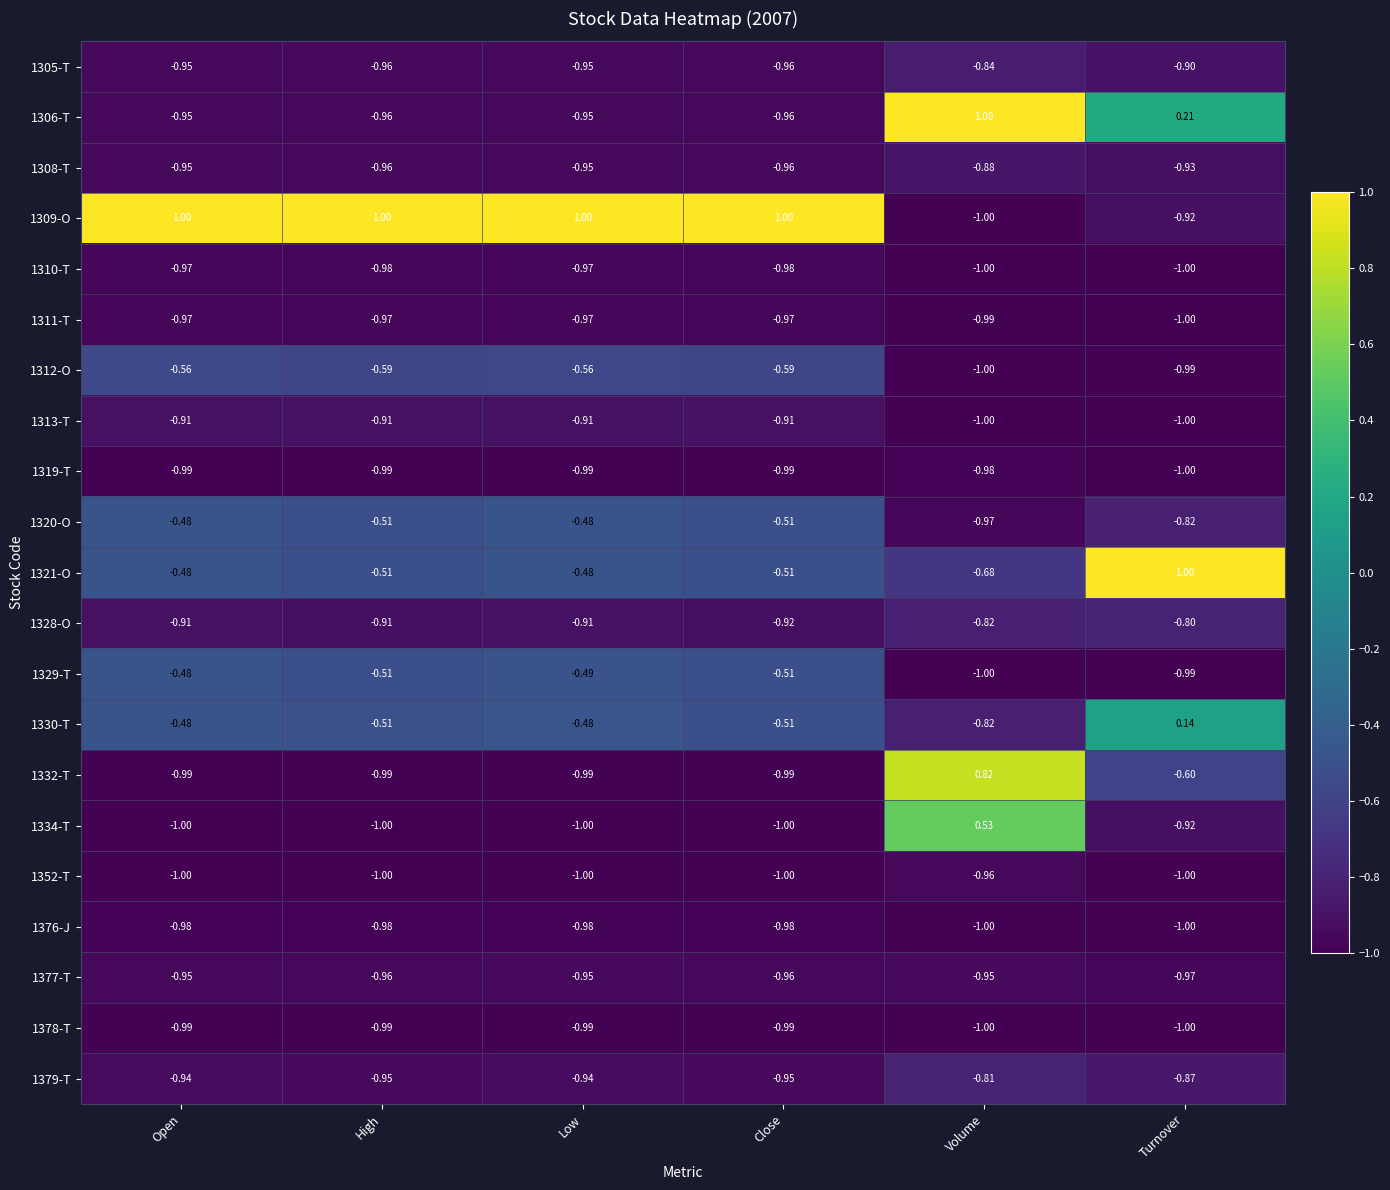

At which label is 1334-T closest to 0?

Volume